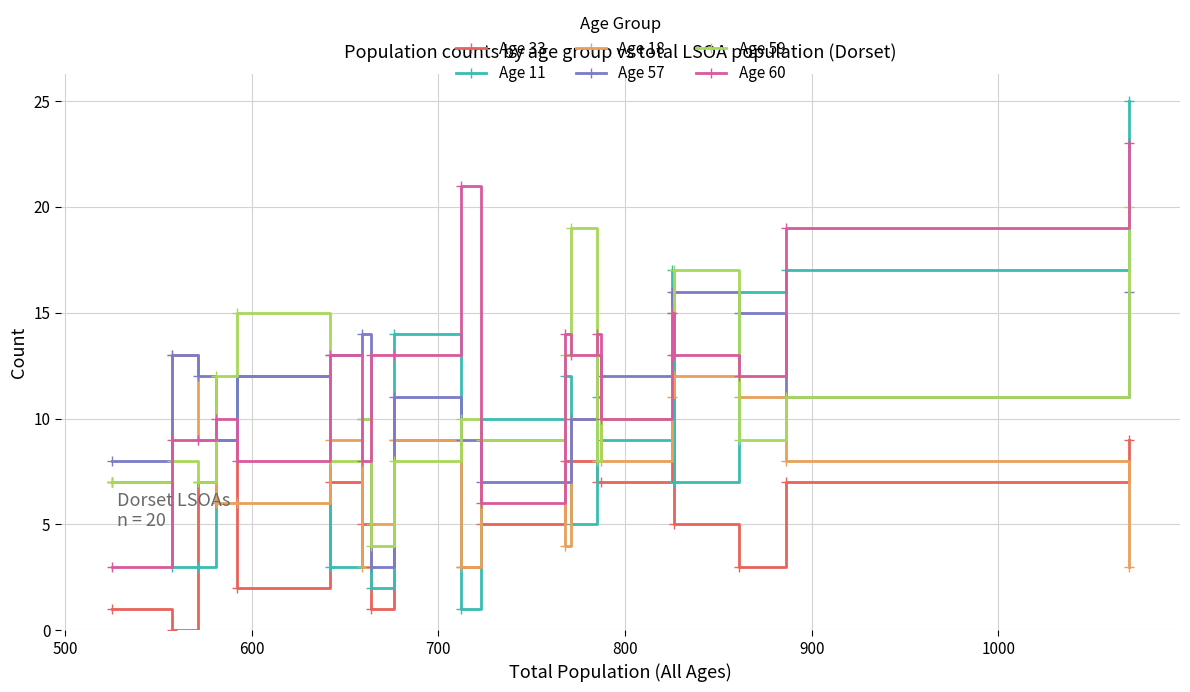

Does the chart have visible grid lines?

Yes